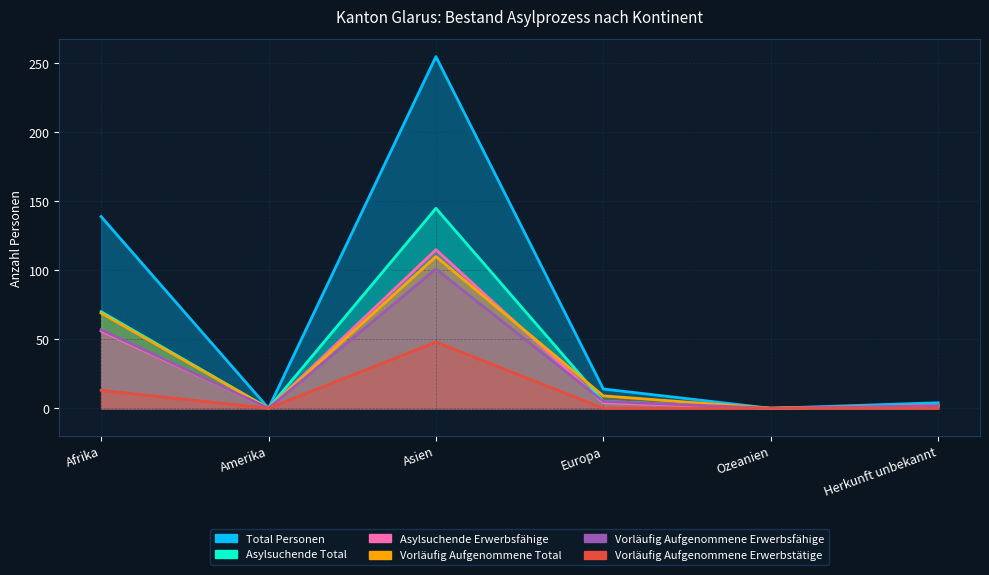

What is the greatest value displayed?

255